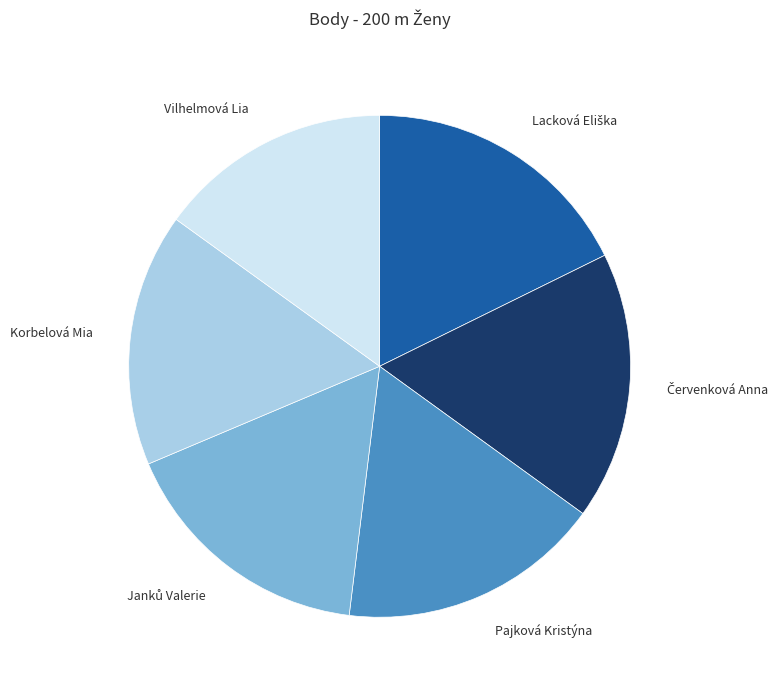

The Korbelová Mia slice represents 16% of the pie. True or false?

True